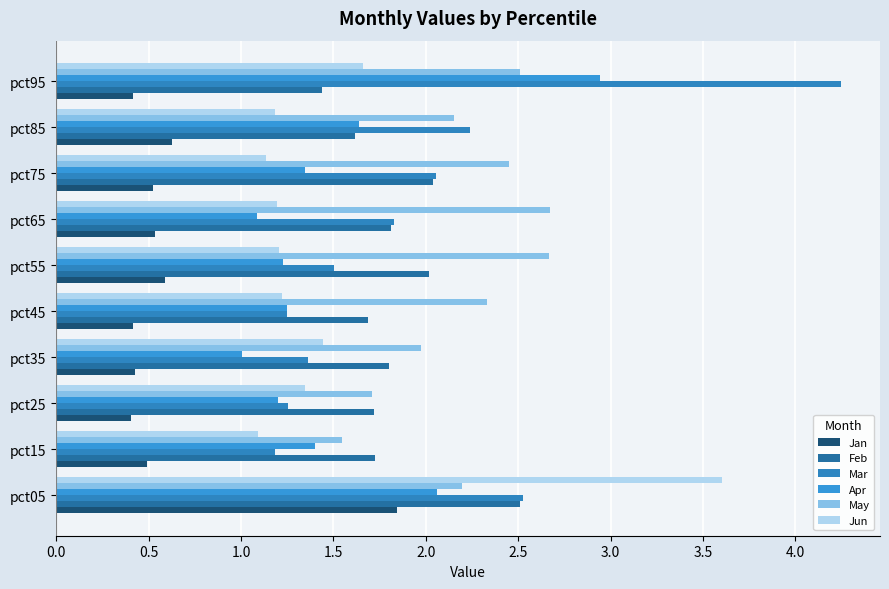

What are all the series names shown in the legend?

Jan, Feb, Mar, Apr, May, Jun